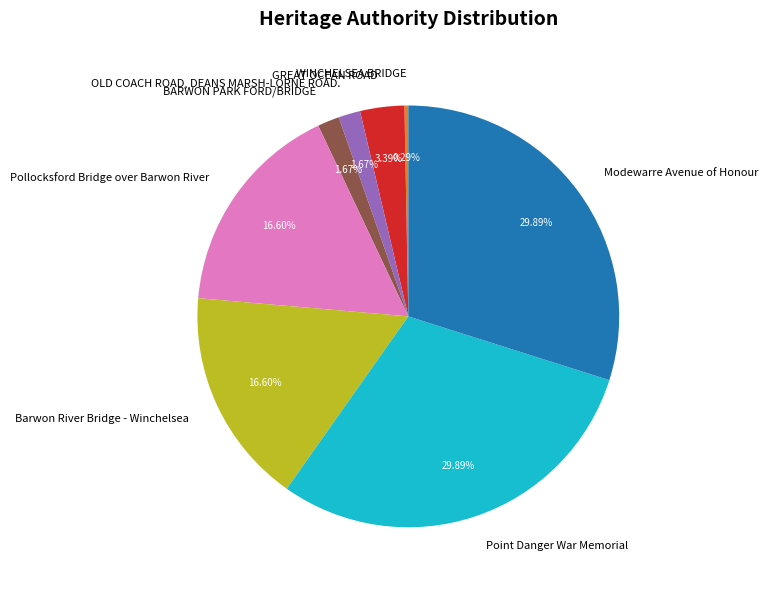

Is it true that Barwon River Bridge - Winchelsea is 17% of the pie?

True